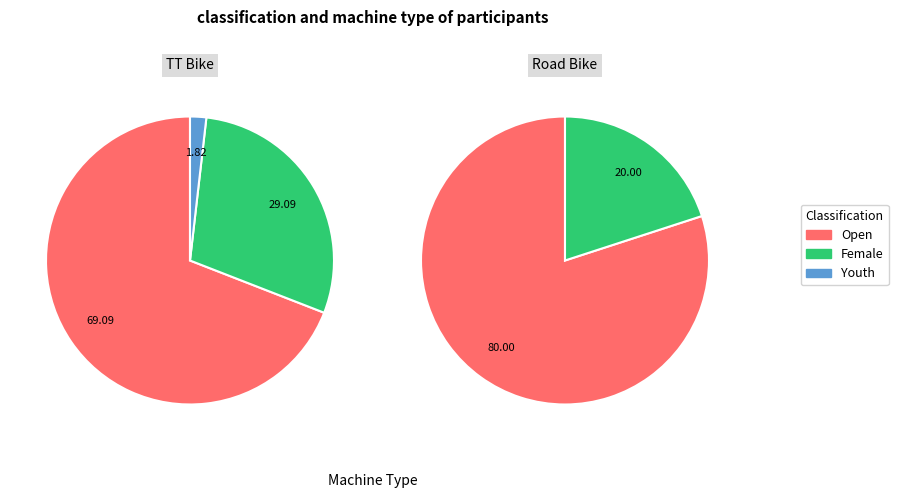

Which has a higher value, Youth or Female?

Female